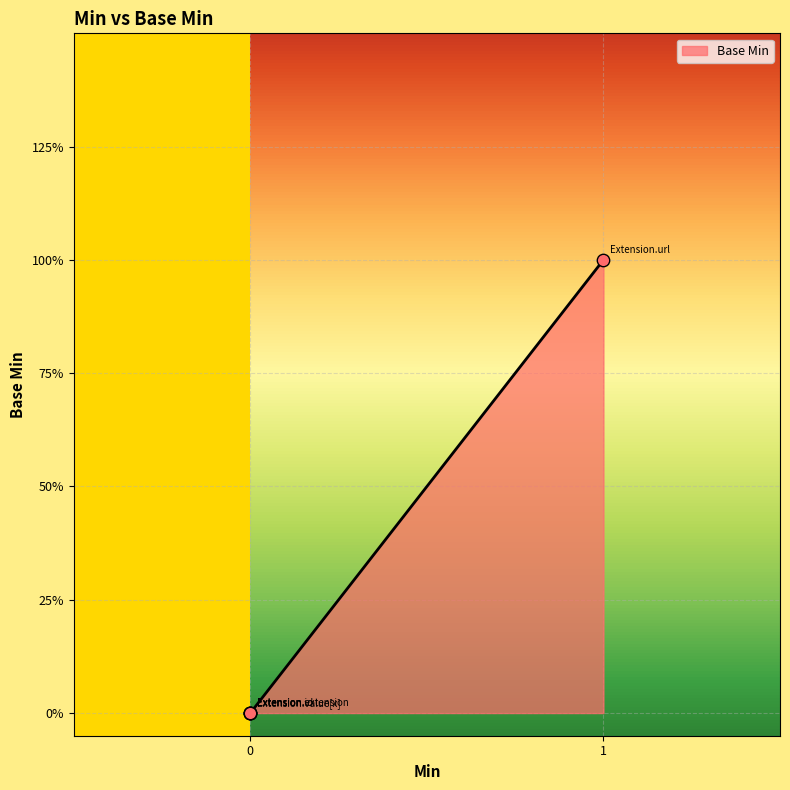

Which has a higher value, 0 or 1?

1